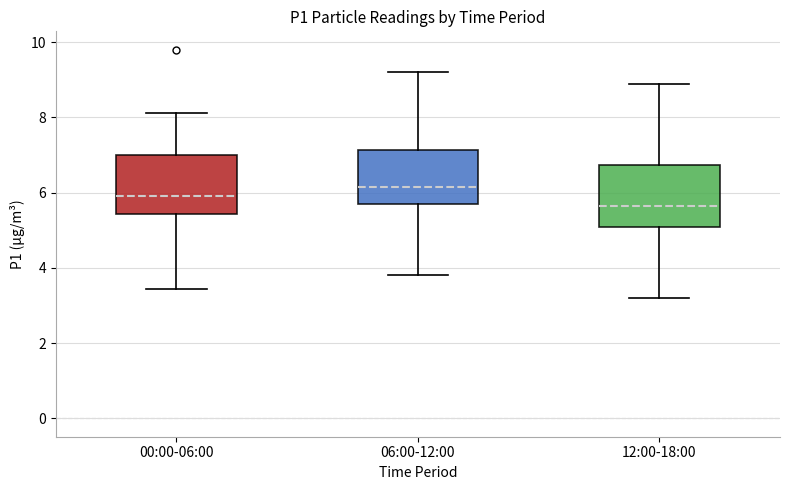

Where does the upper whisker of the box for 12:00-18:00 end on the y-axis? The values are not printed on the chart, so give them approximately, as read against the axis.

9.0